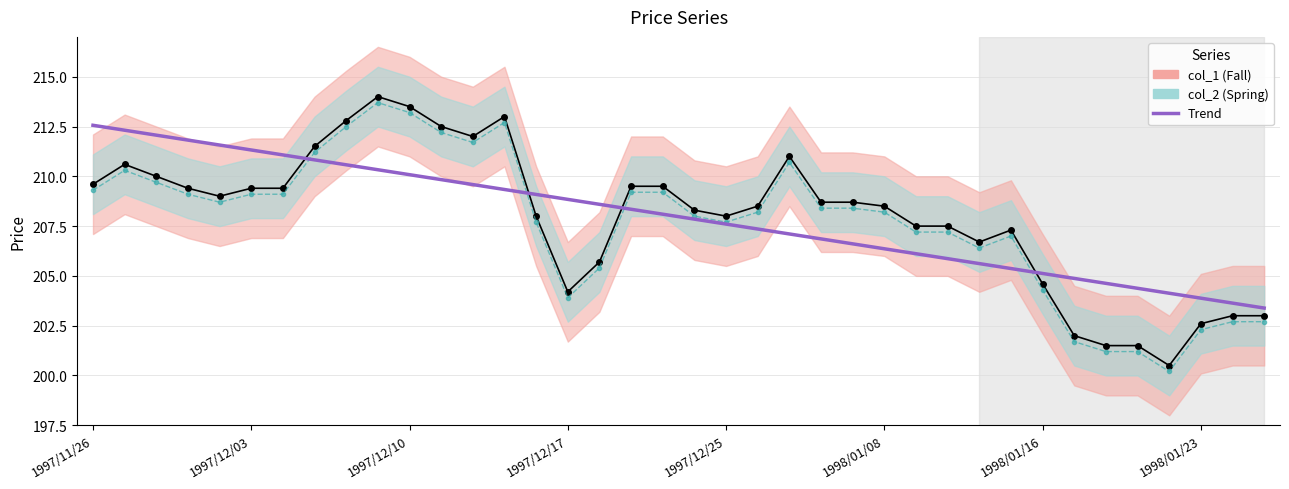

How many values in the col_1 series are below 208?

14